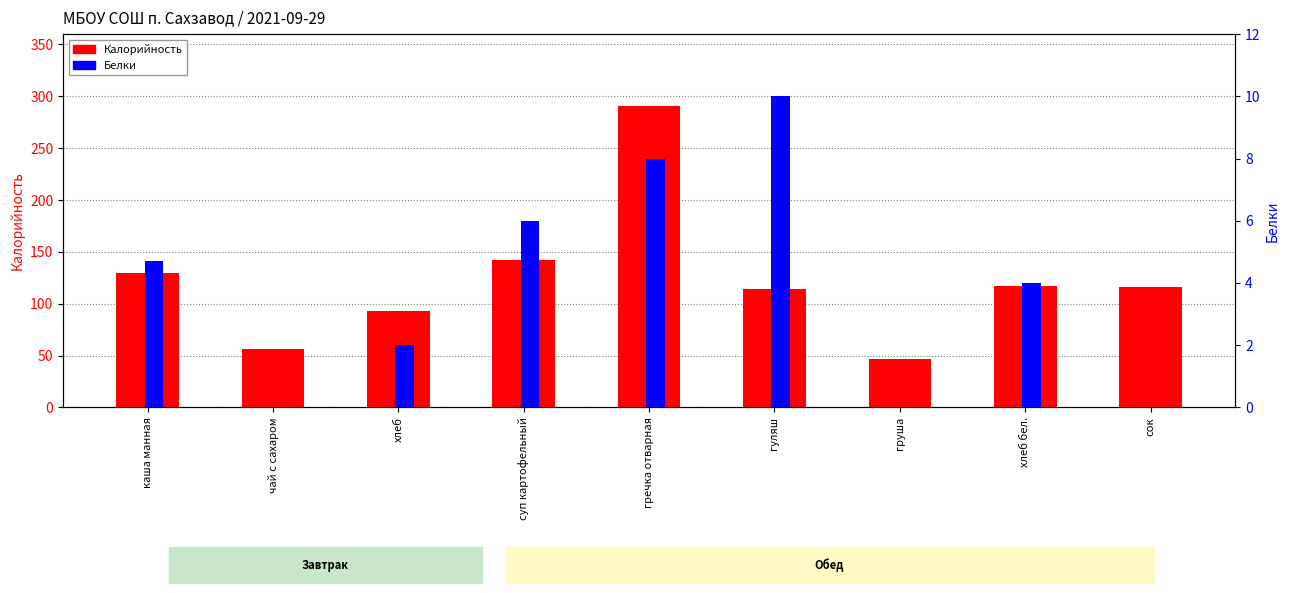

Count the number of categories in the chart.

9